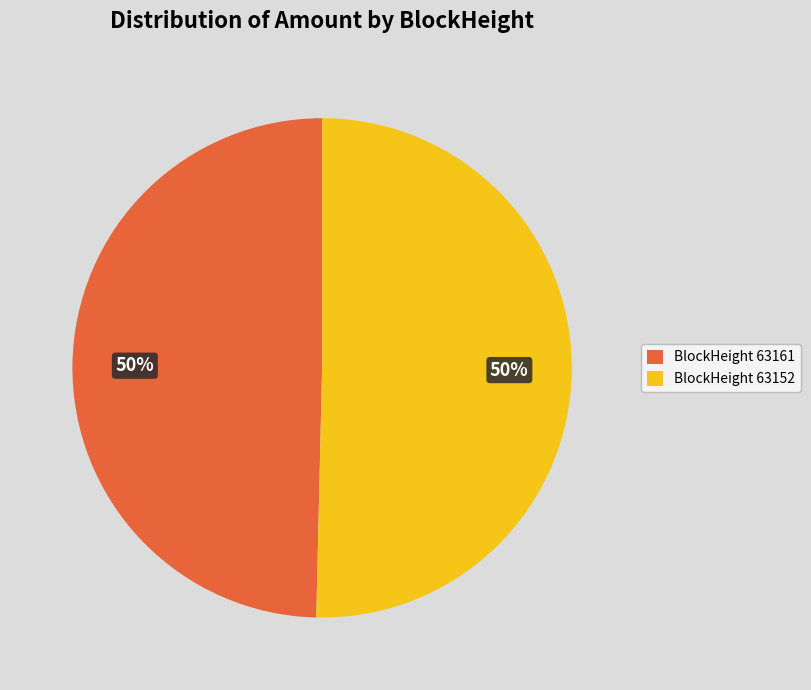

To the nearest percent, what is the average slice percentage?

50%